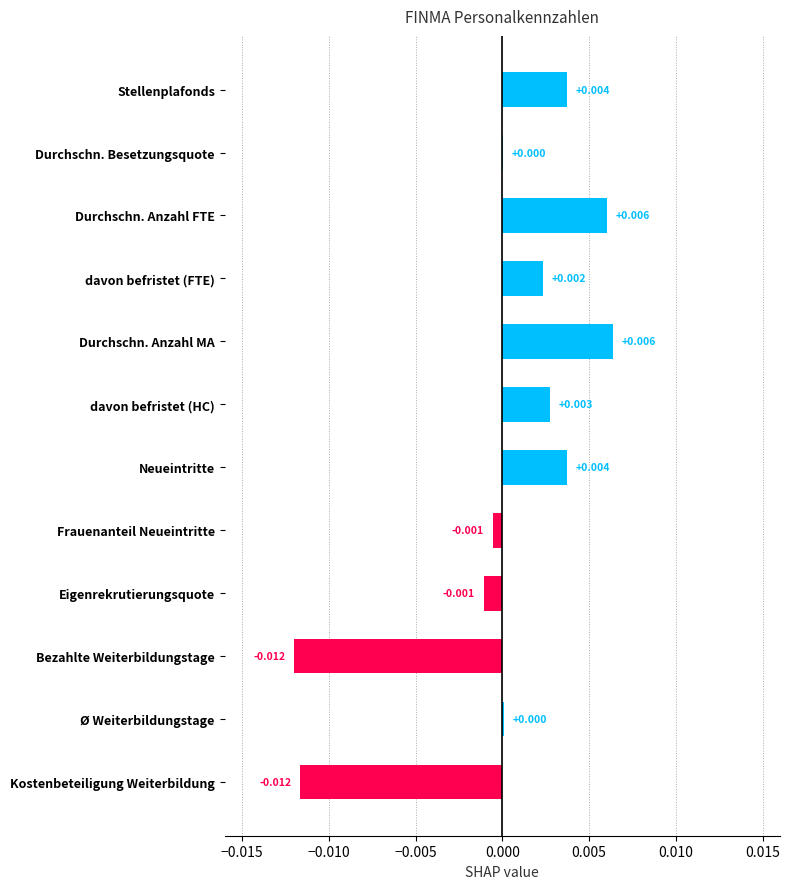

How many values are above zero?

8